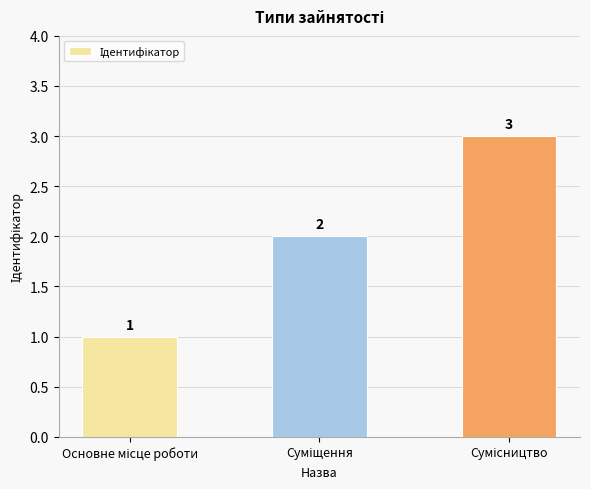

What is the value of the 2nd bar from the left?

2